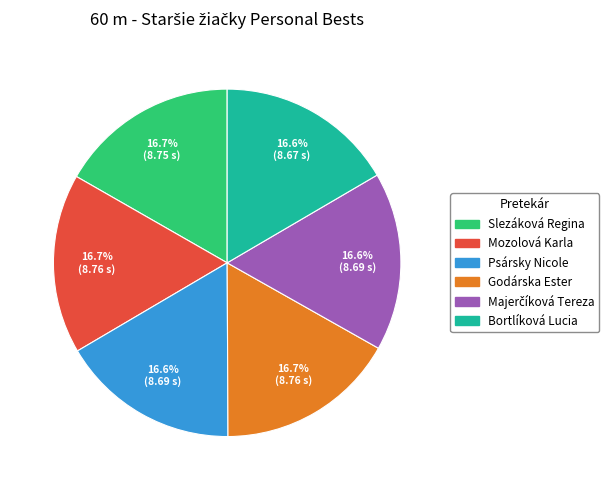

How many slices are in this pie chart?

6